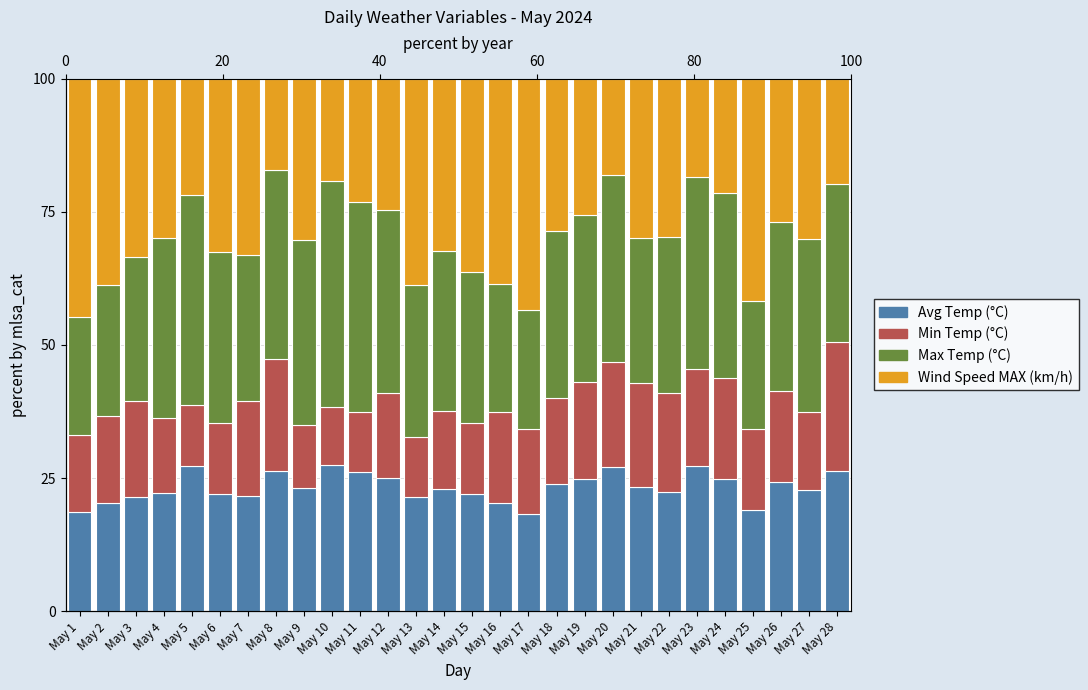

What is the value of the Wind Speed MAX (km/h) bar at the 6th from the left?

32.5